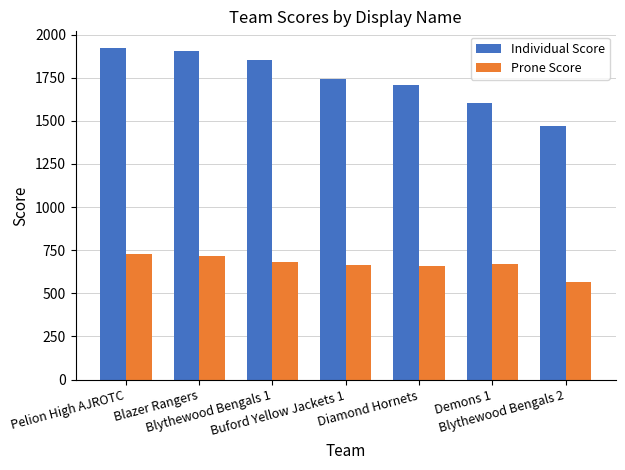

Which series has the largest total across all categories?

Individual Score